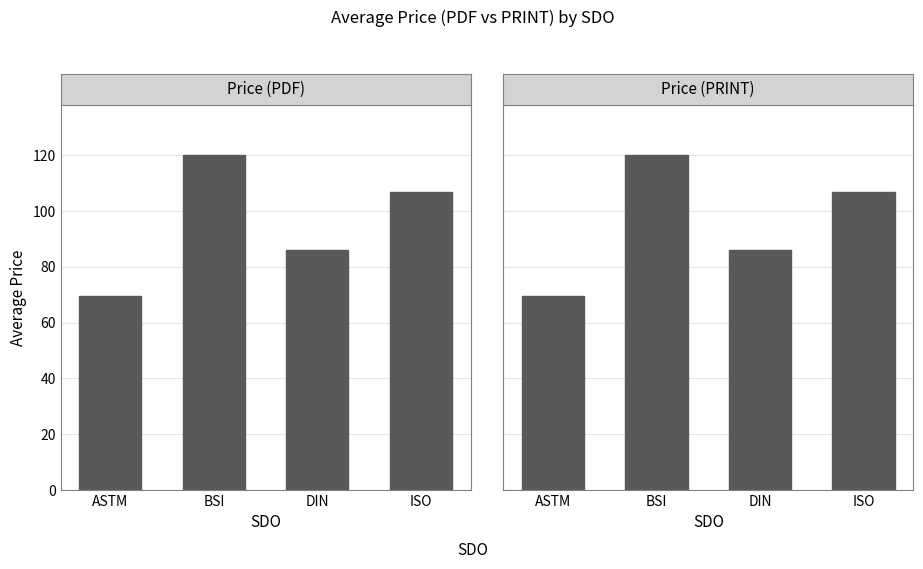

What is the average value of the Price (PDF) series?

95.6